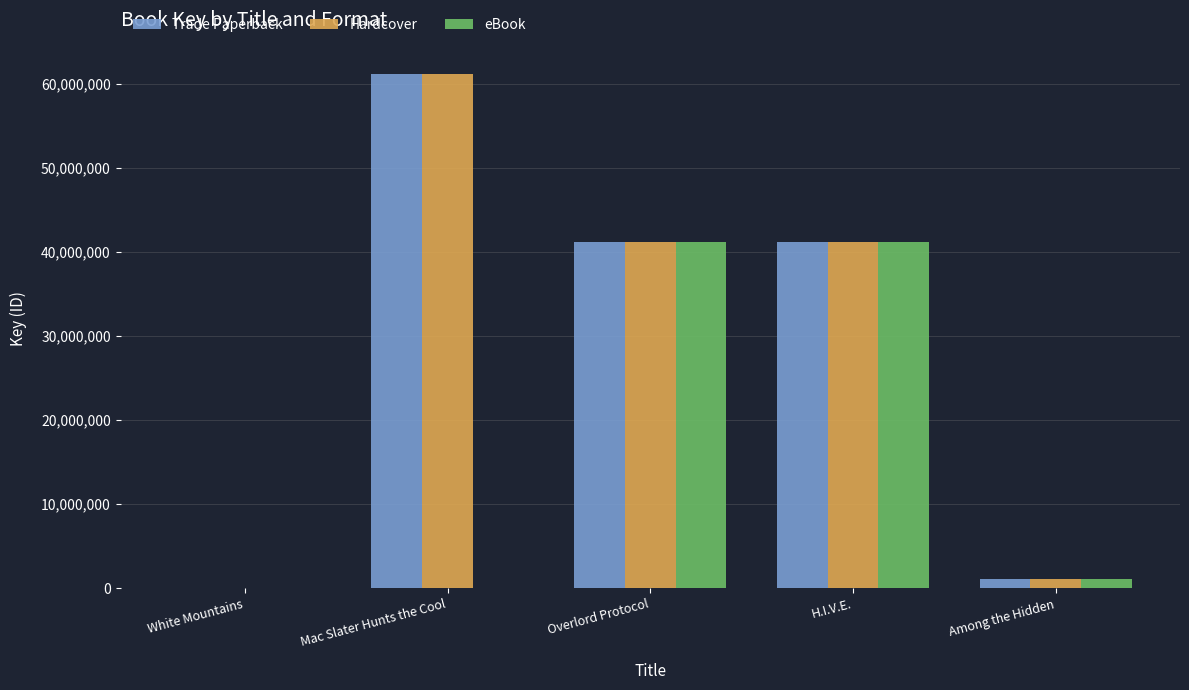

What is the total value across all series at Mac Slater Hunts the Cool?

122314884